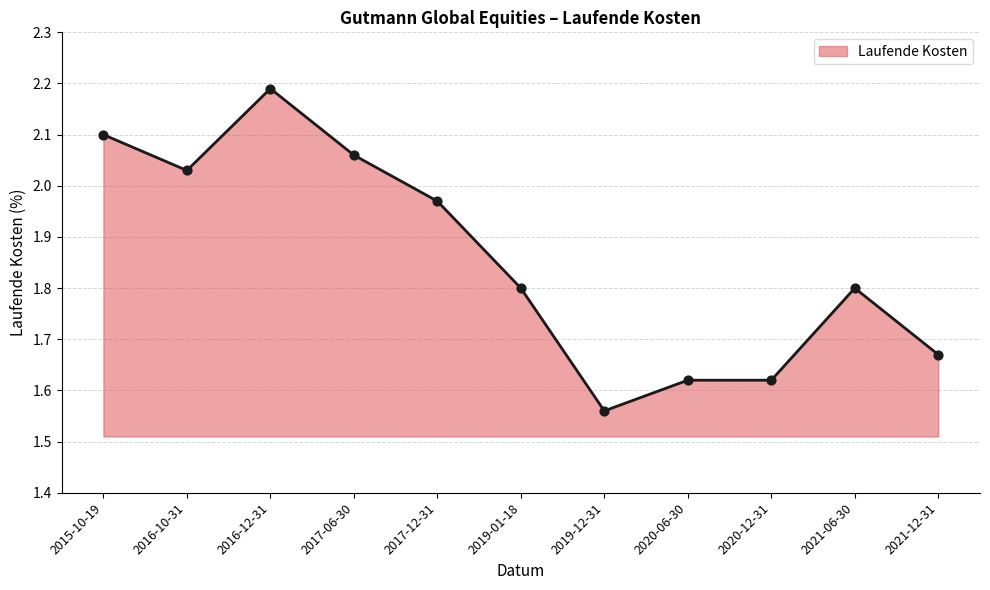

Between 2021-06-30 and 2020-12-31, which is larger?

2021-06-30